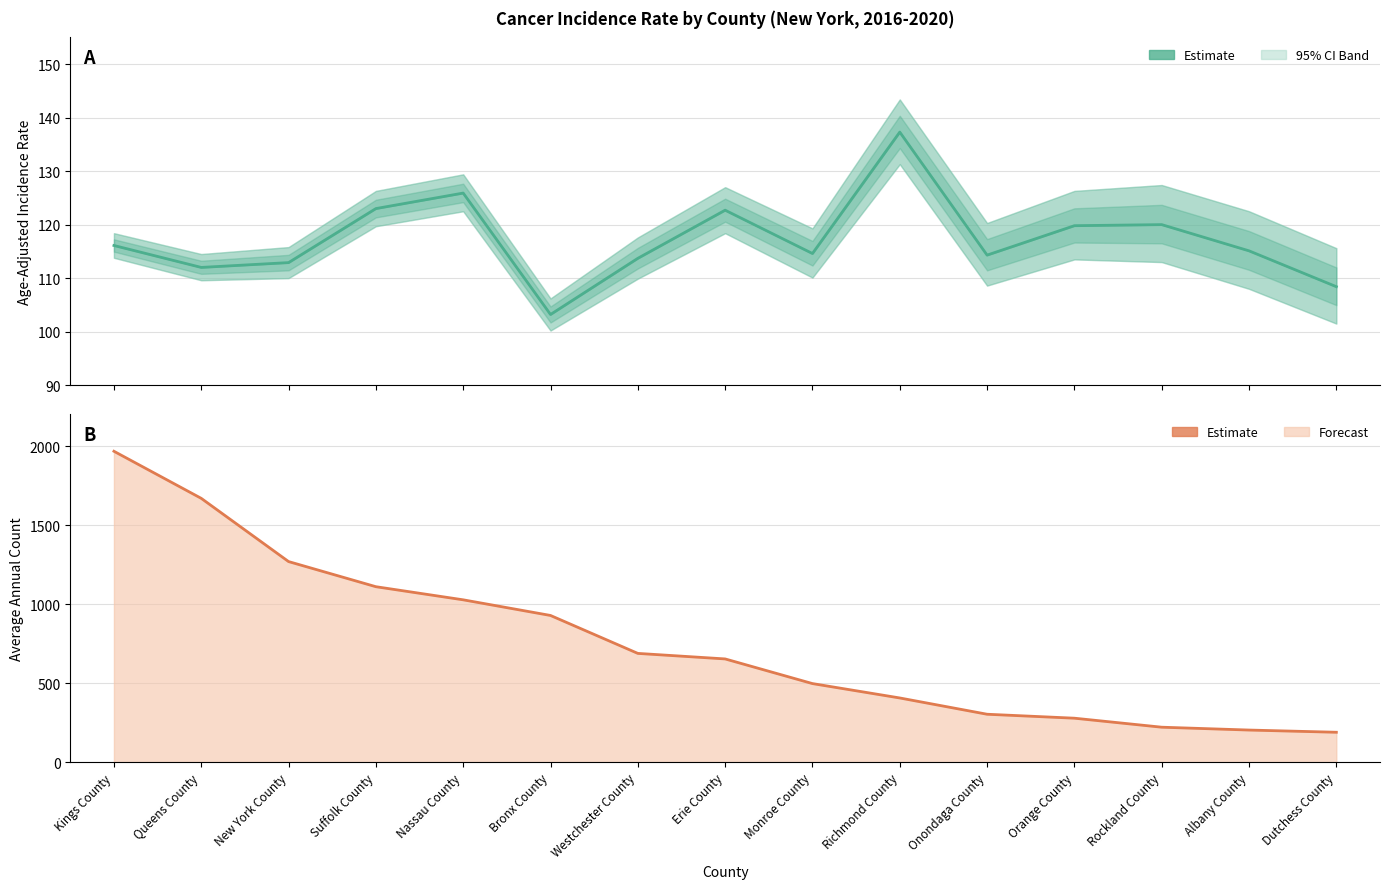

True or false: Average Annual Count has more than 1 interior local peaks.

False